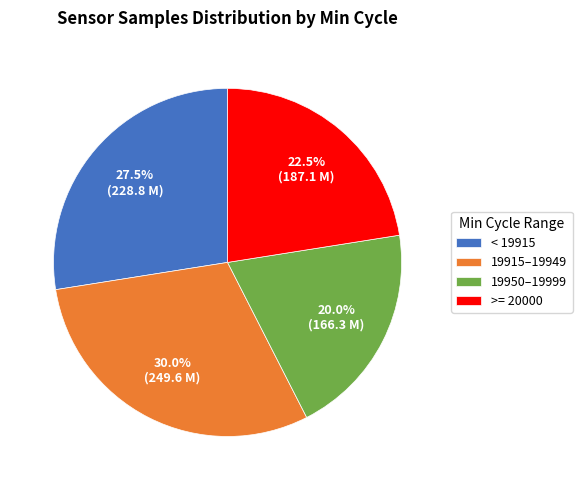

Which category has the biggest portion of the pie?

19915–19949